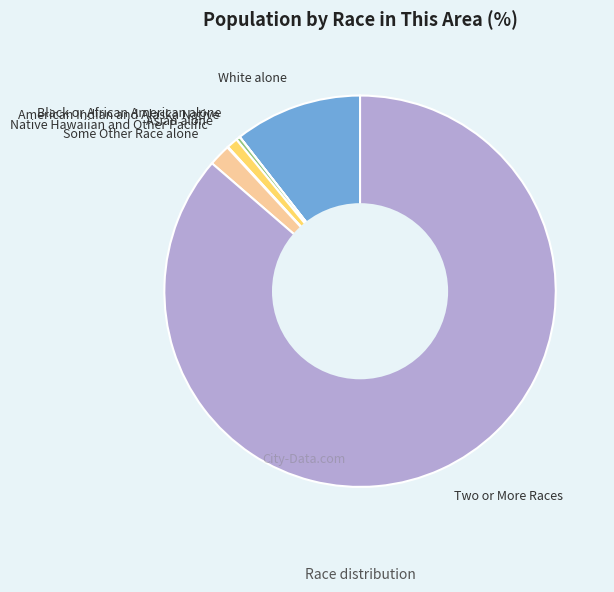

True or false: Two or More Races accounts for 99% of the total.

False